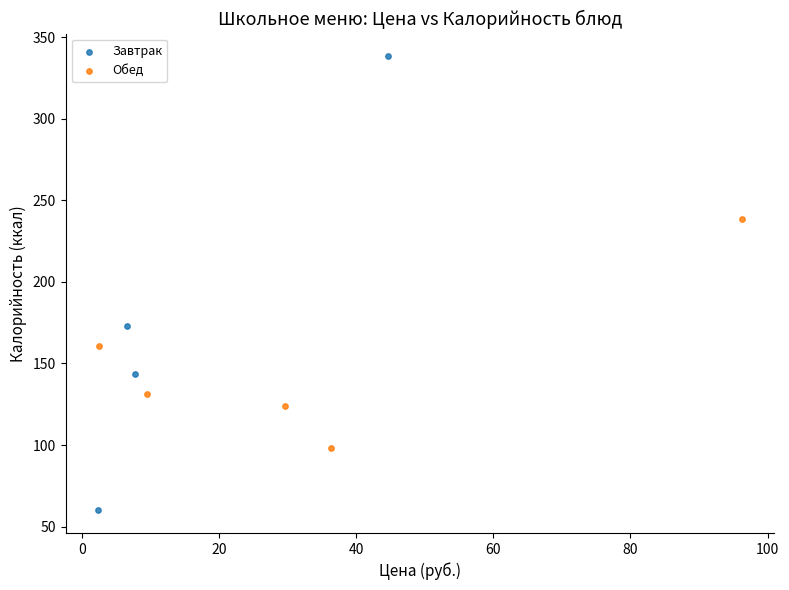

What are all the series names shown in the legend?

Завтрак, Обед